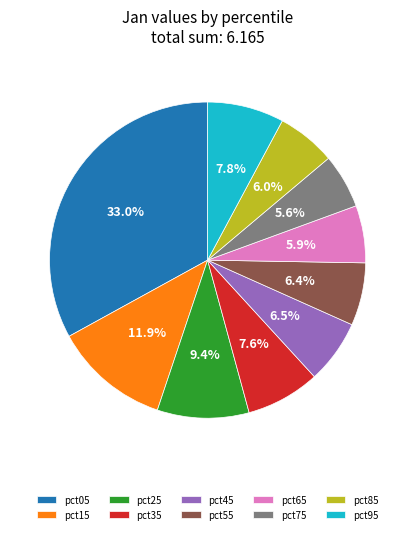

Which has a higher value, pct25 or pct35?

pct25